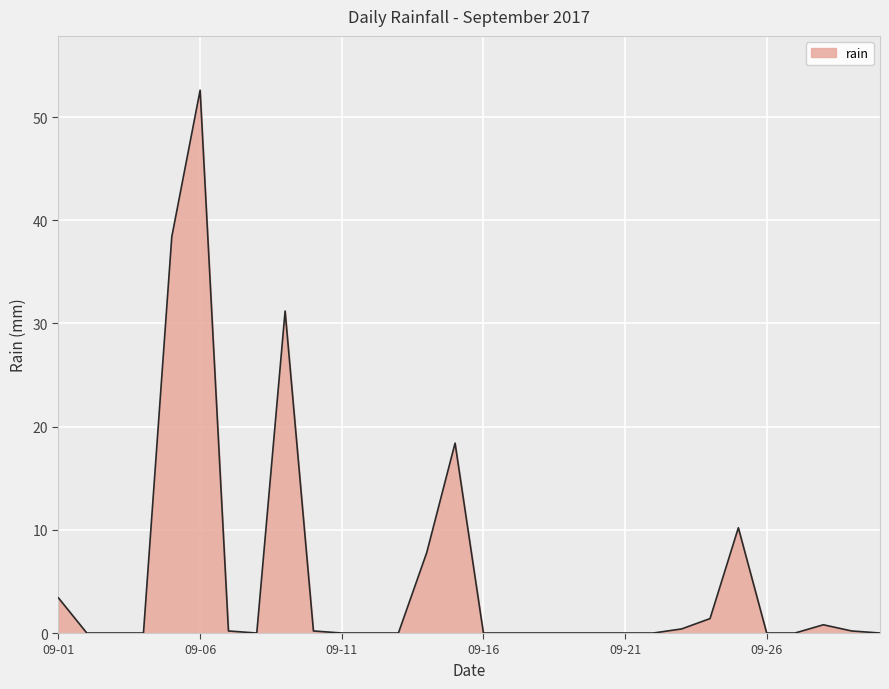

What is the maximum value shown in the chart?

52.6